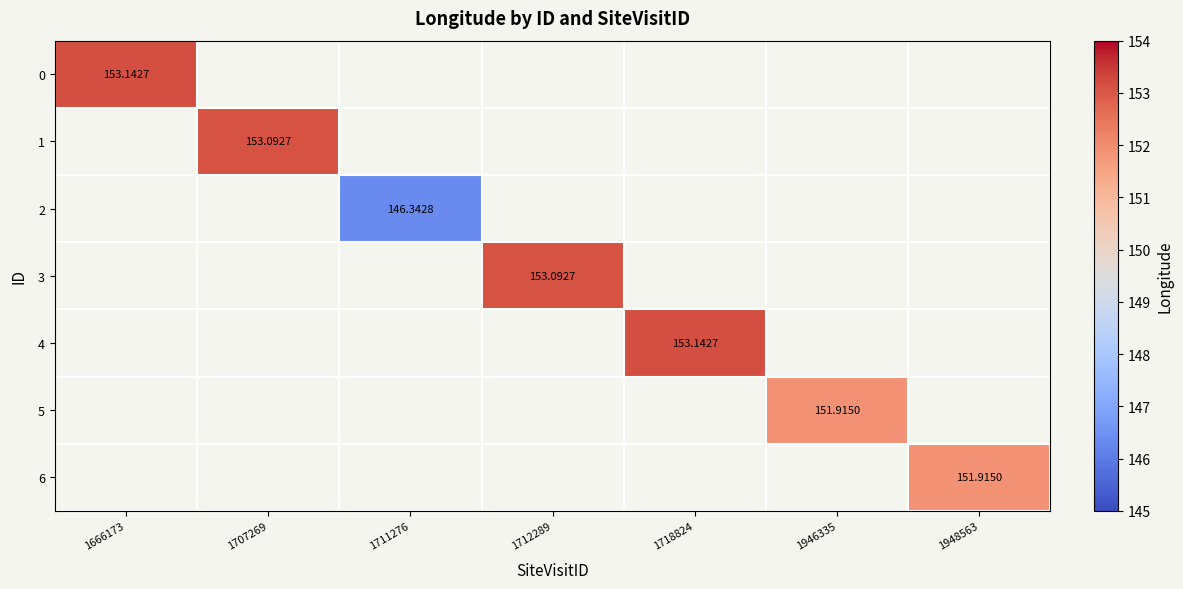

List the labels in order of 1 value, smallest first.

1666173, 1707269, 1711276, 1712289, 1718824, 1946335, 1948563